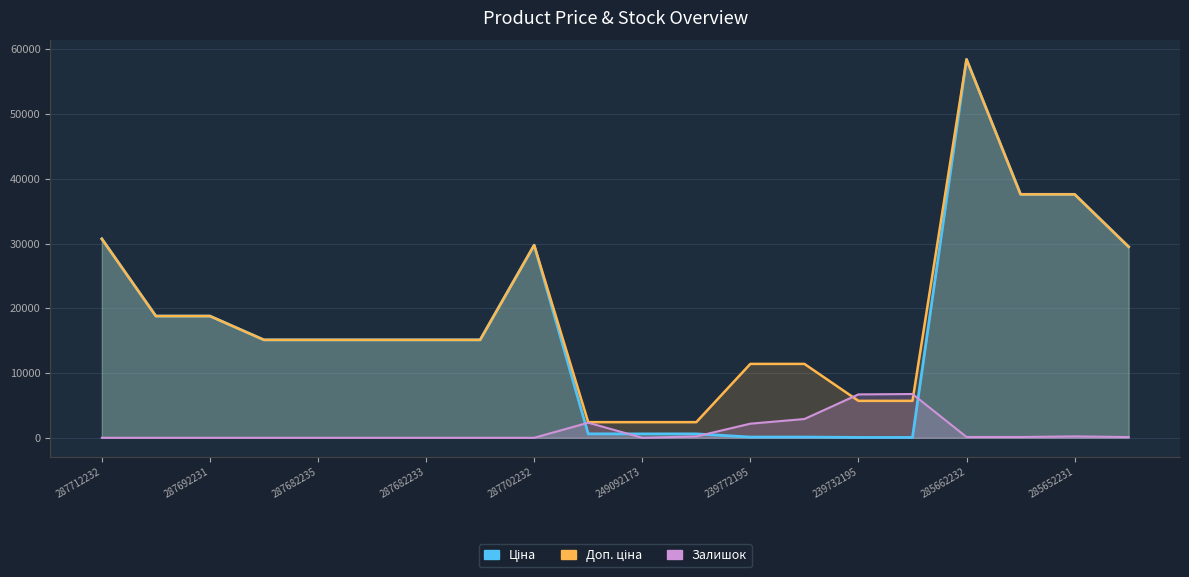

Is it true that Залишок equals 1130.6 at 249092174?

False